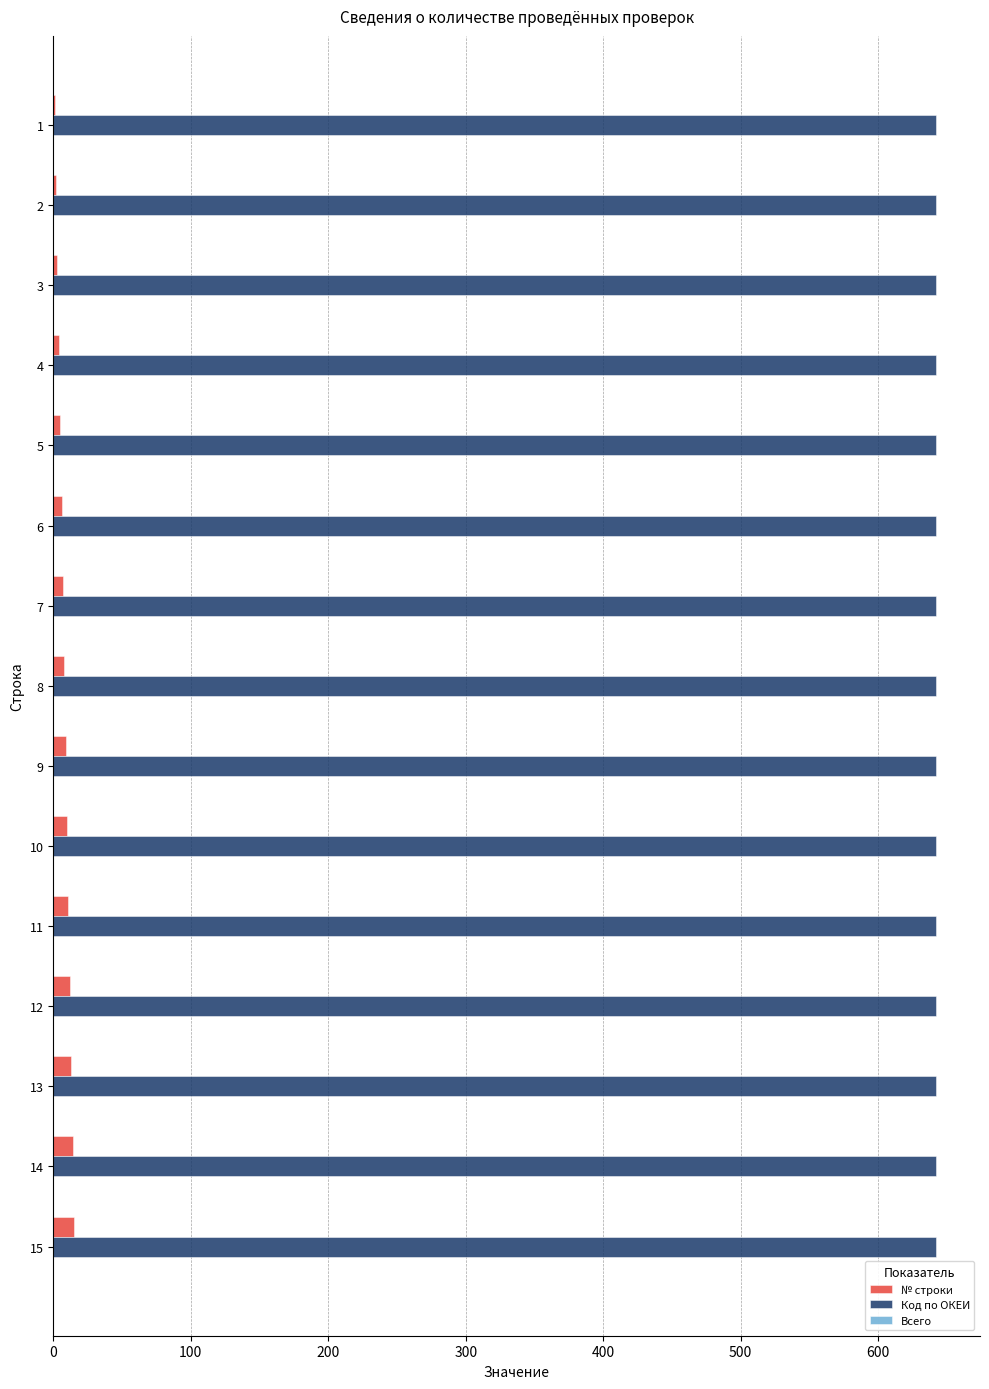

What is the sum of all Код по ОКЕИ values?

9630